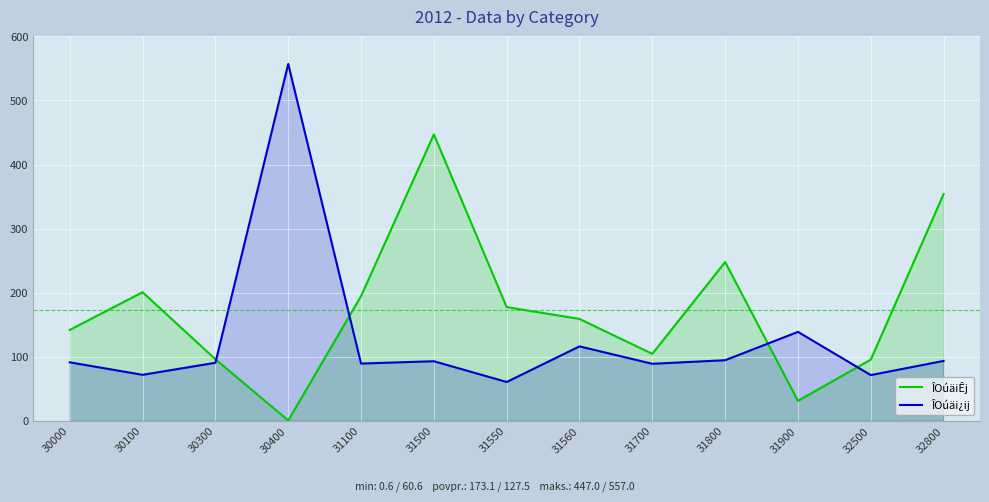

What is the value of the ÎOúäiÊj point at the 13th from the left?

353.8